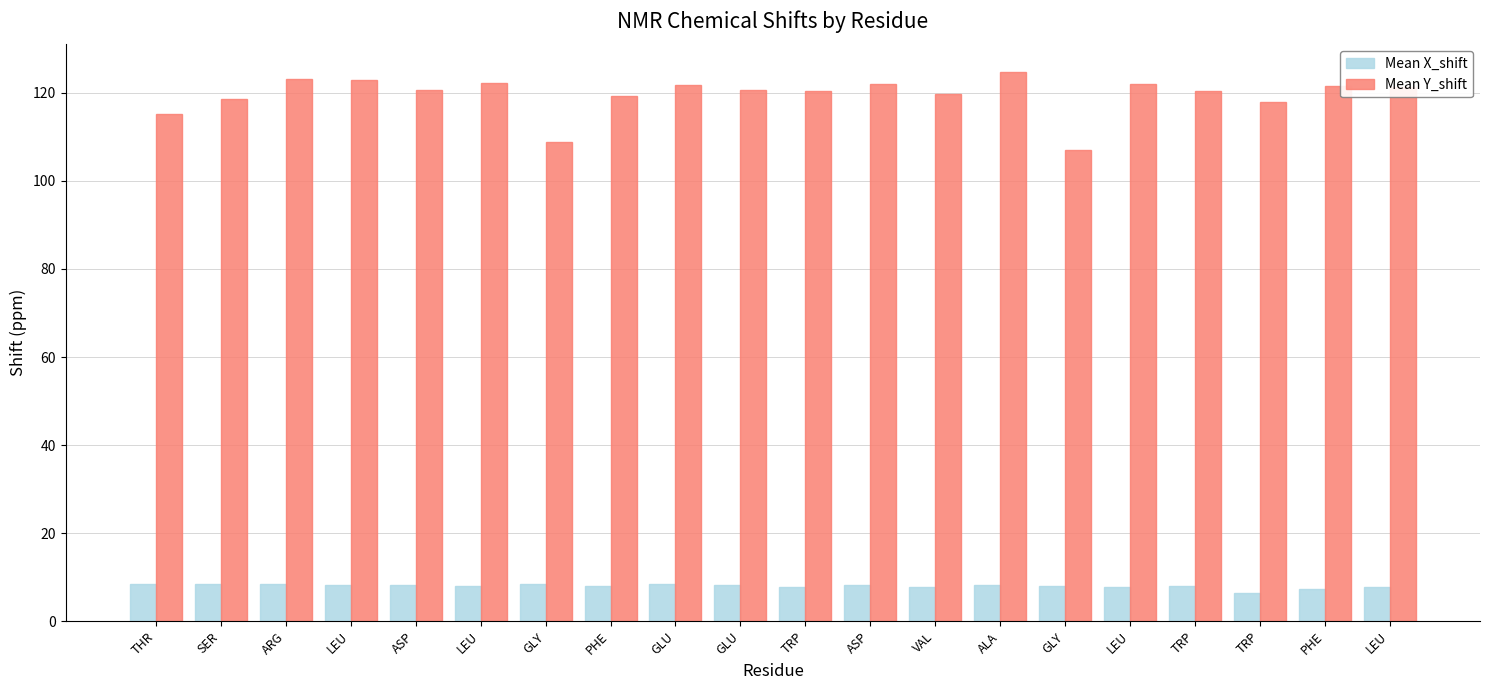

What is the difference between the highest and lowest values at GLU?

113.3